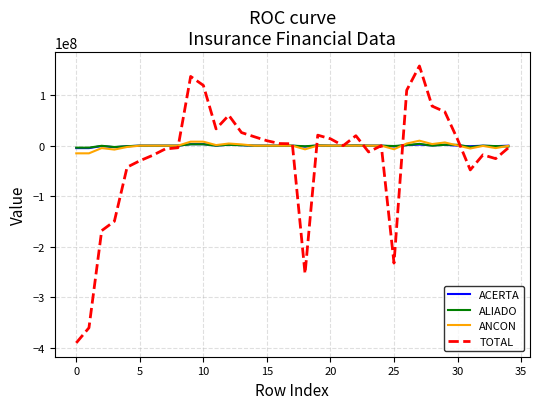

What are all the series names shown in the legend?

ACERTA, ALIADO, ANCON, TOTAL